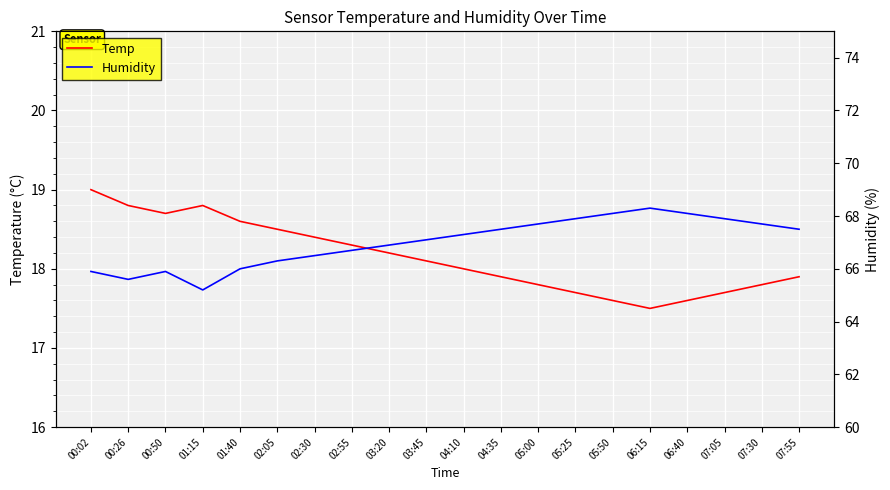

What are all the series names shown in the legend?

Temp, Humidity